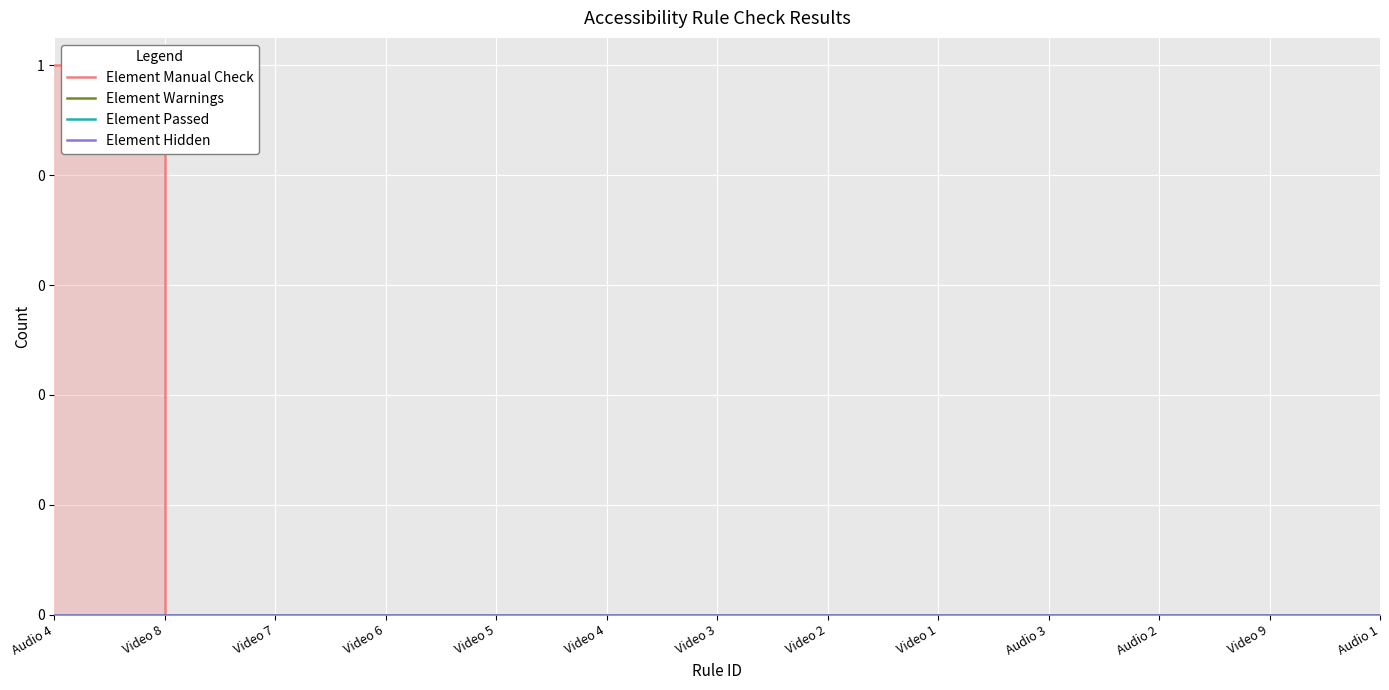

Between Audio 1 and Video 6, which is larger?

Audio 1